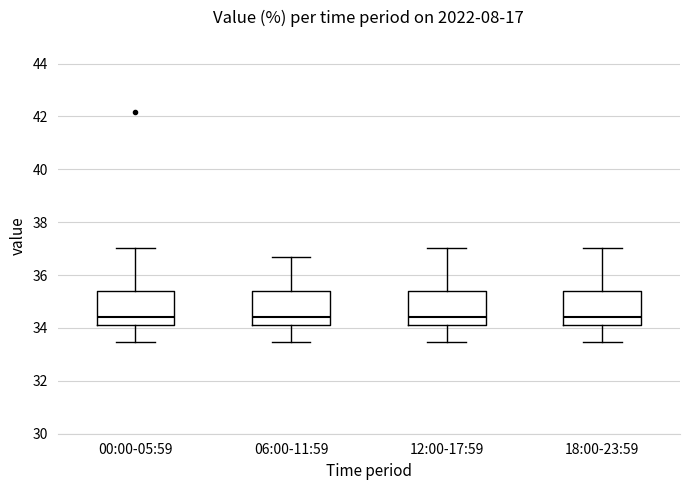

Reading left to right, read every box against the y-axis: the position of its median line, the range the box covers, and the ends of its whiskers. The values are not printed on the chart, so give them approximately, as read against the axis.

00:00-05:59: median 34.4, box 34.2 to 35.4, whiskers 33.4 to 37.0
06:00-11:59: median 34.4, box 34.2 to 35.4, whiskers 33.4 to 36.6
12:00-17:59: median 34.4, box 34.2 to 35.4, whiskers 33.4 to 37.0
18:00-23:59: median 34.4, box 34.2 to 35.4, whiskers 33.4 to 37.0